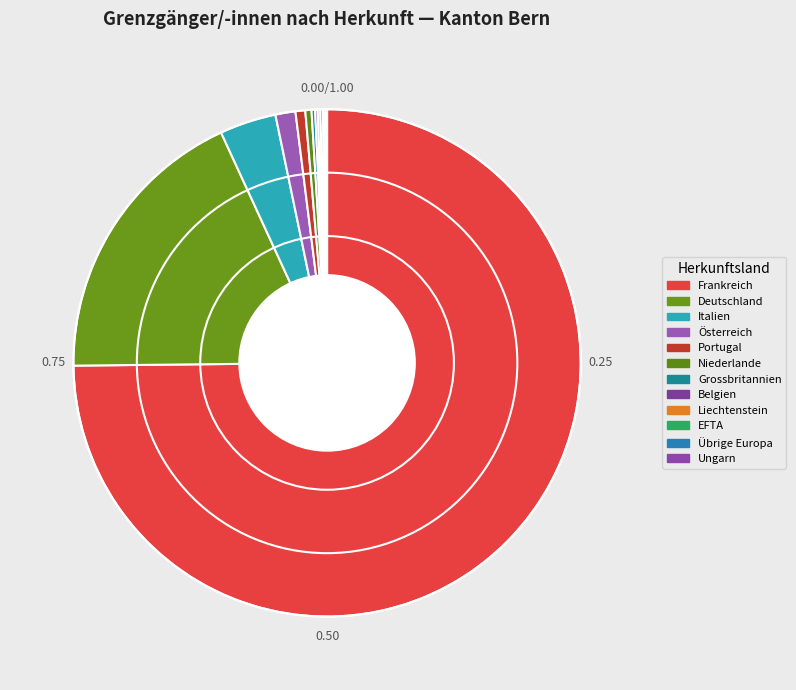

What percentage is the Deutschland slice, to the nearest percent?

18%